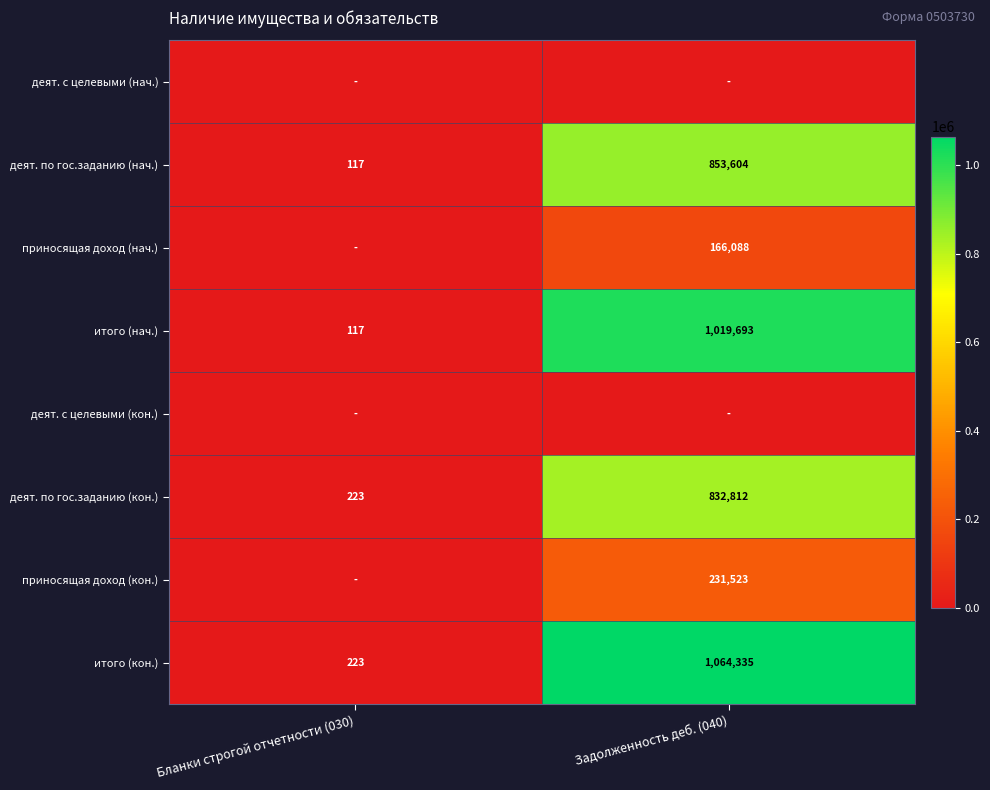

Where is деят. по гос.заданию (нач.) nearest to the value 426860?

Бланки строгой отчетности (030)